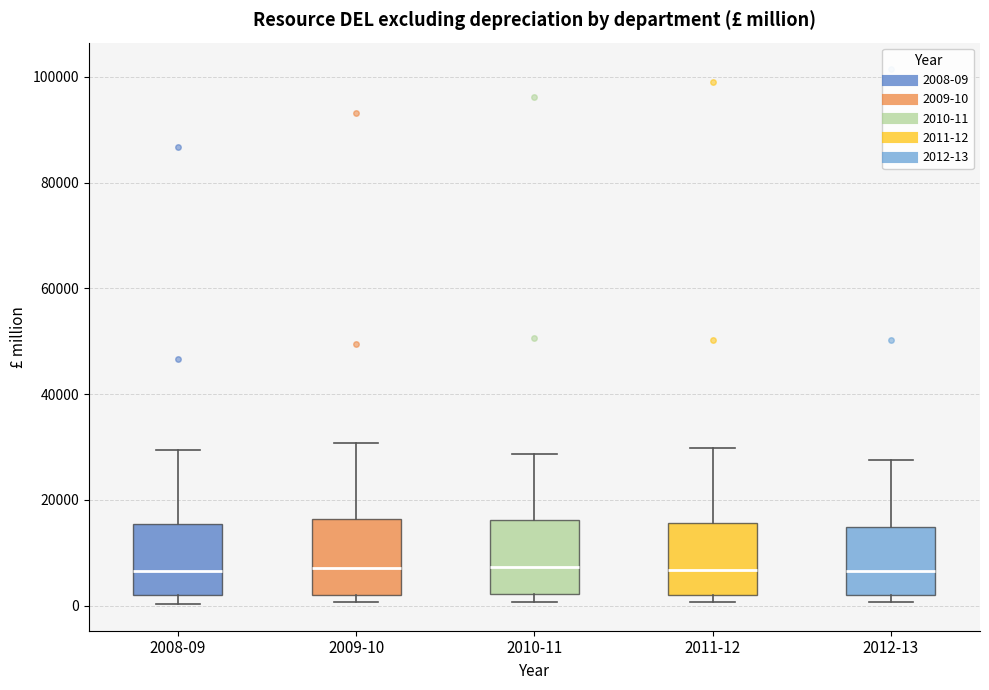

Where does the median line of the box for 2010-11 sit on the y-axis? The values are not printed on the chart, so give them approximately, as read against the axis.

8000